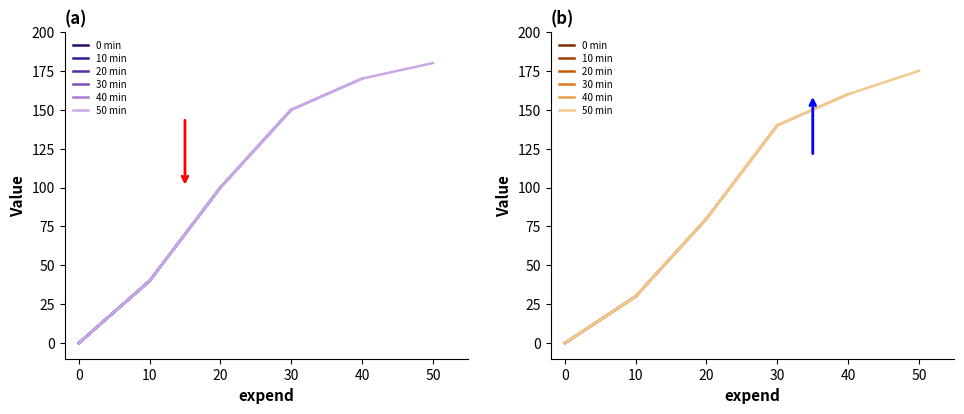

At which label does B first exceed 140?

40